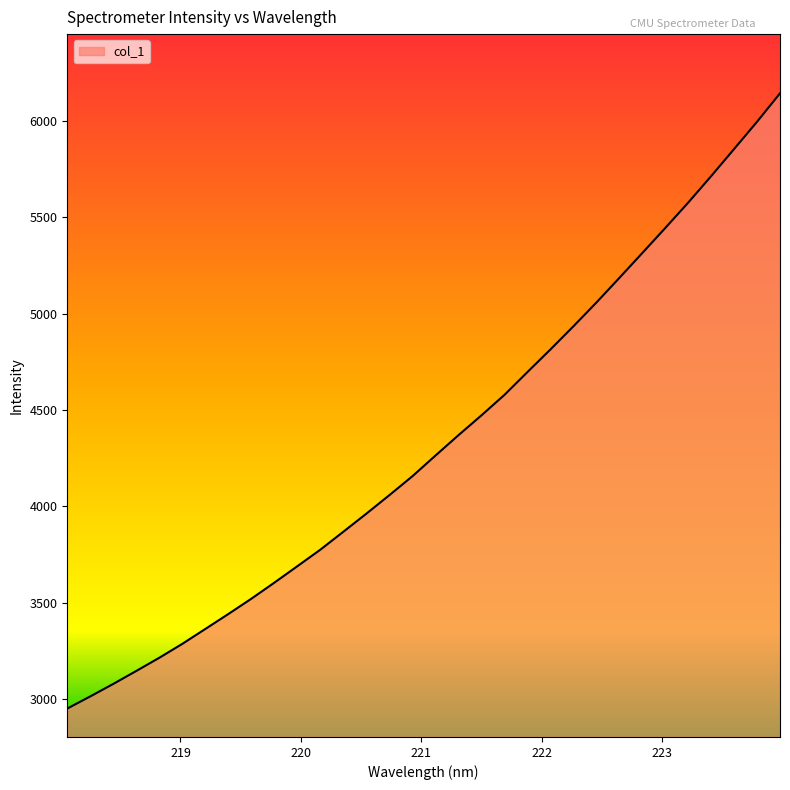

What is the difference between the maximum and minimum values?

3193.4